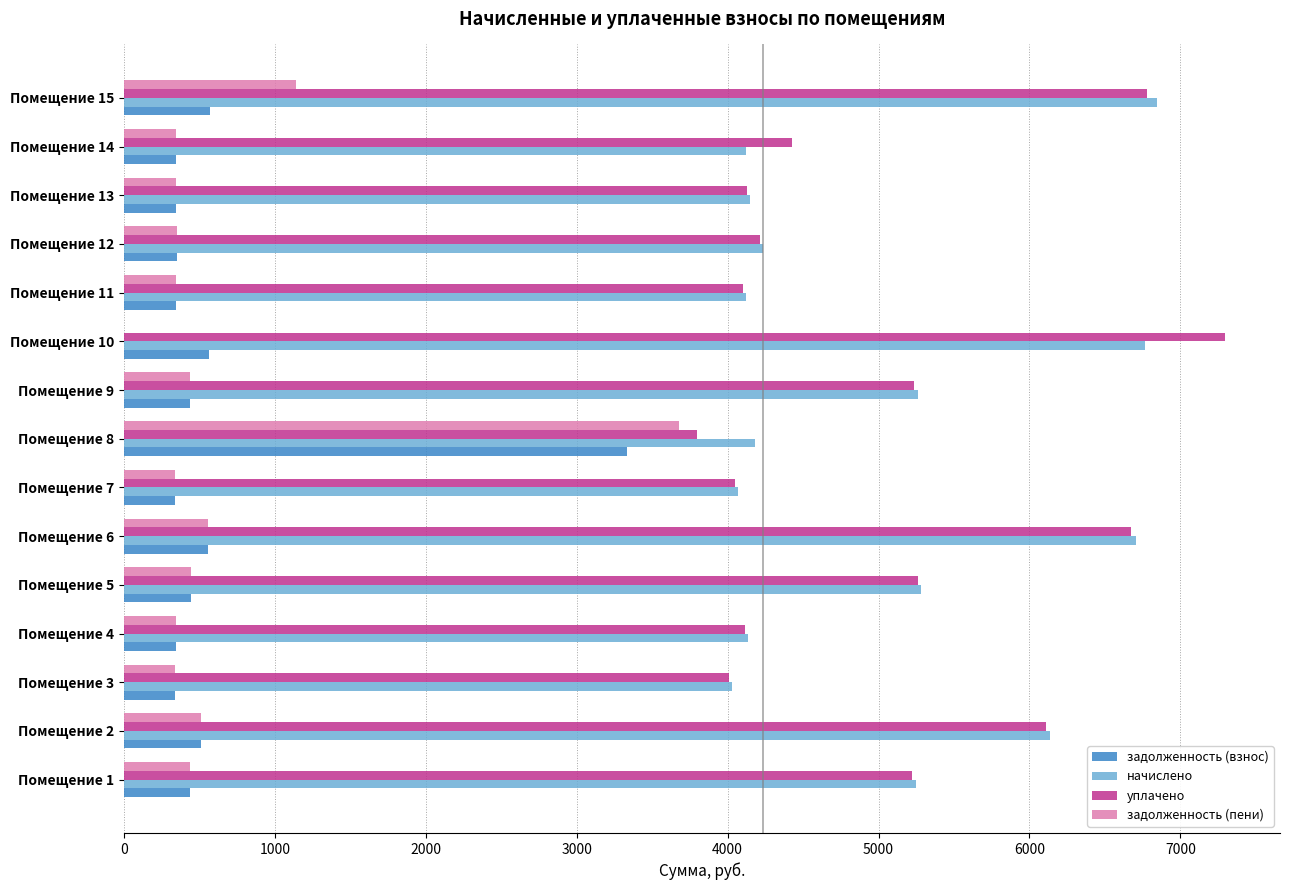

Where is задолженность (пени) nearest to the value 1840?

Помещение 15